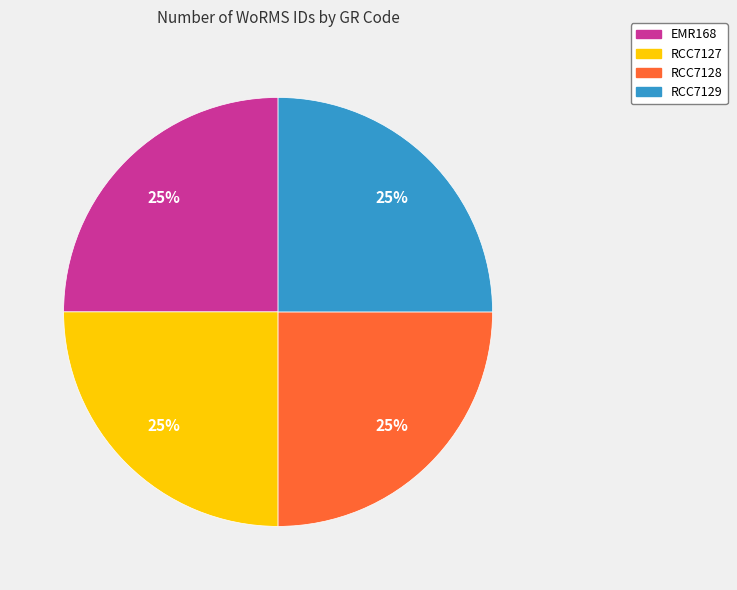

What percentage is the RCC7128 slice, to the nearest percent?

25%